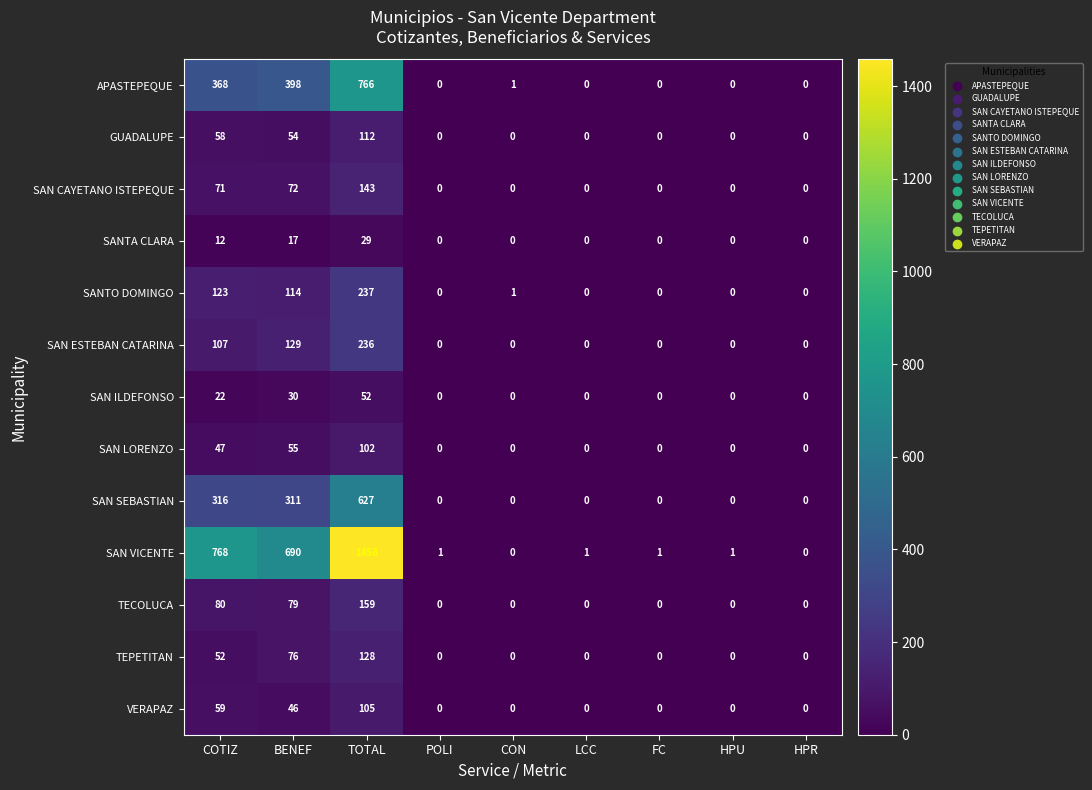

At which label is TECOLUCA closest to 79?

BENEF